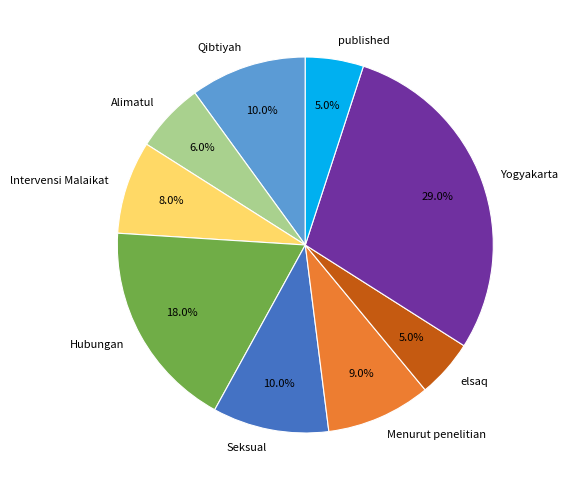

How much of the chart is everything except lntervensi Malaikat?

92.0%